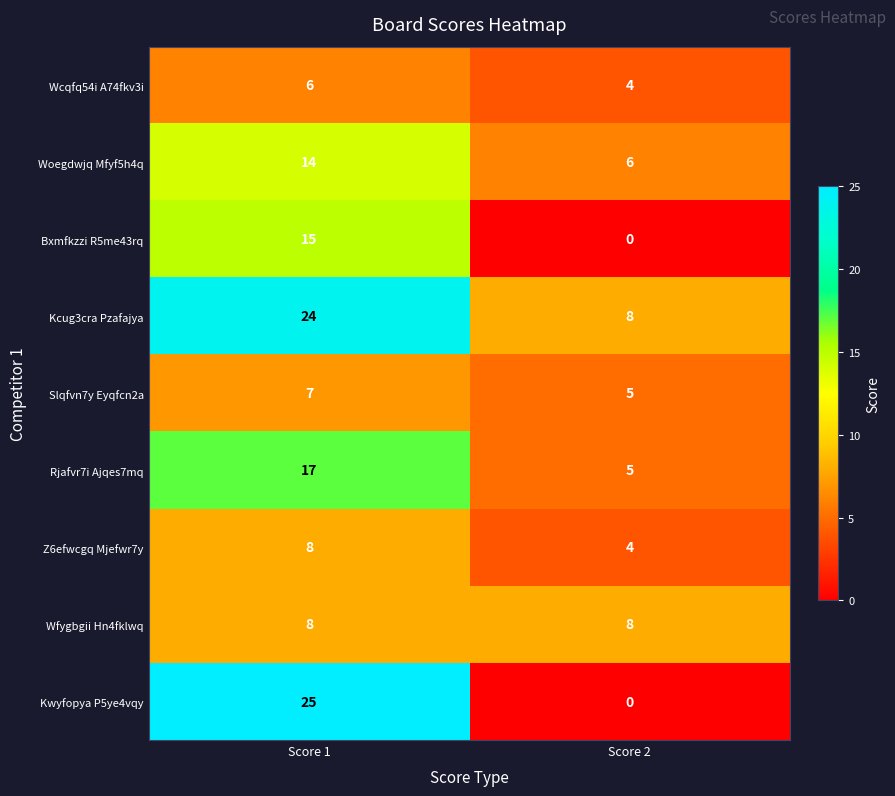

How many categories are shown in the chart?

2